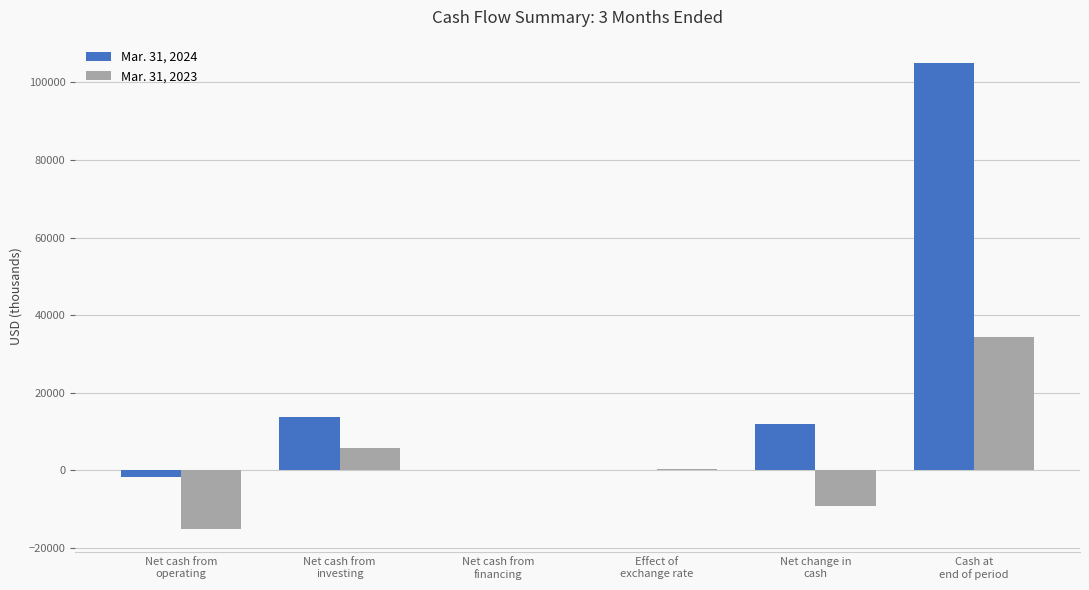

How many groups of bars are there?

6